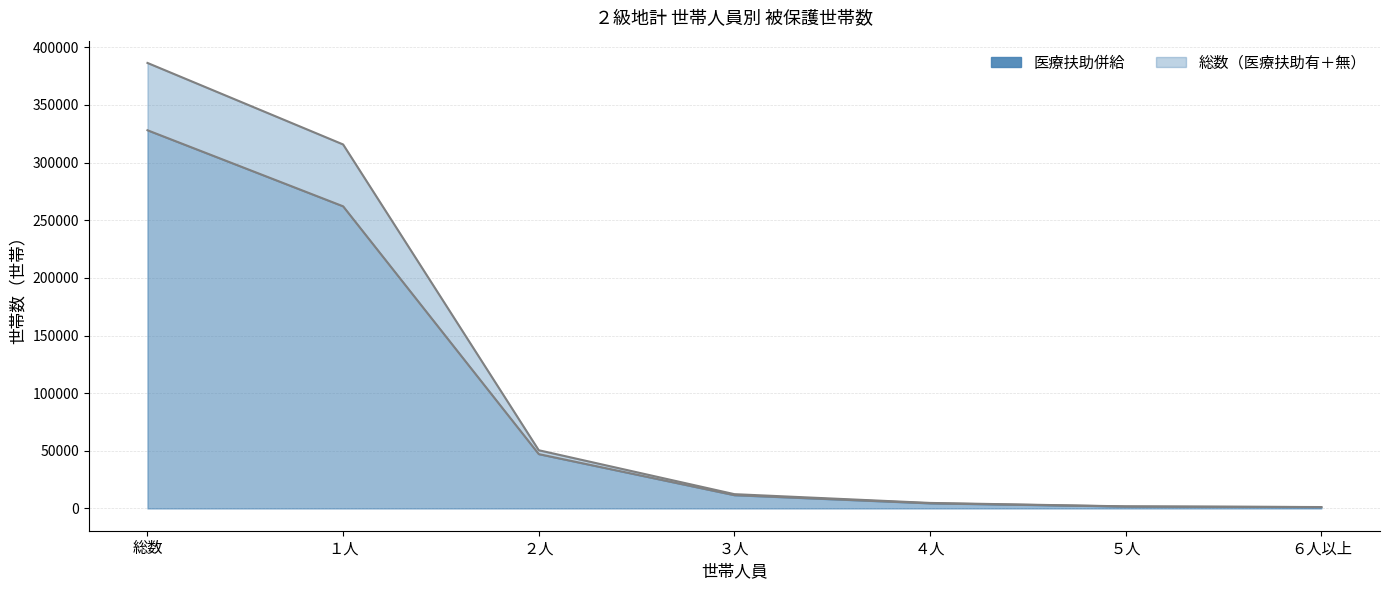

True or false: 総数（医療扶助有＋無） and 医療扶助併給 cross at least once.

False